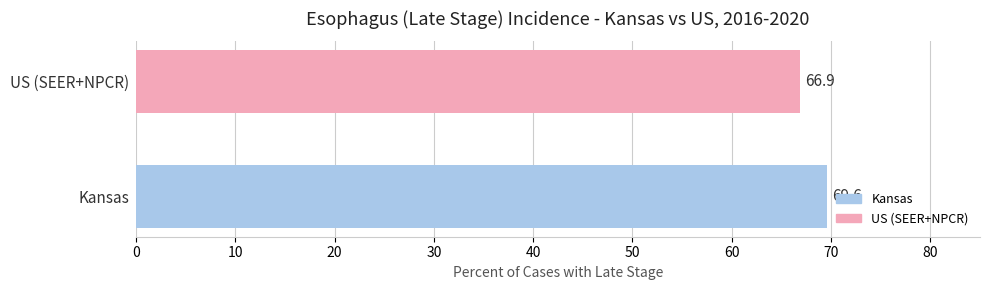

Reading bottom to top, transcribe all the data shown in this chart.

69.6	66.9